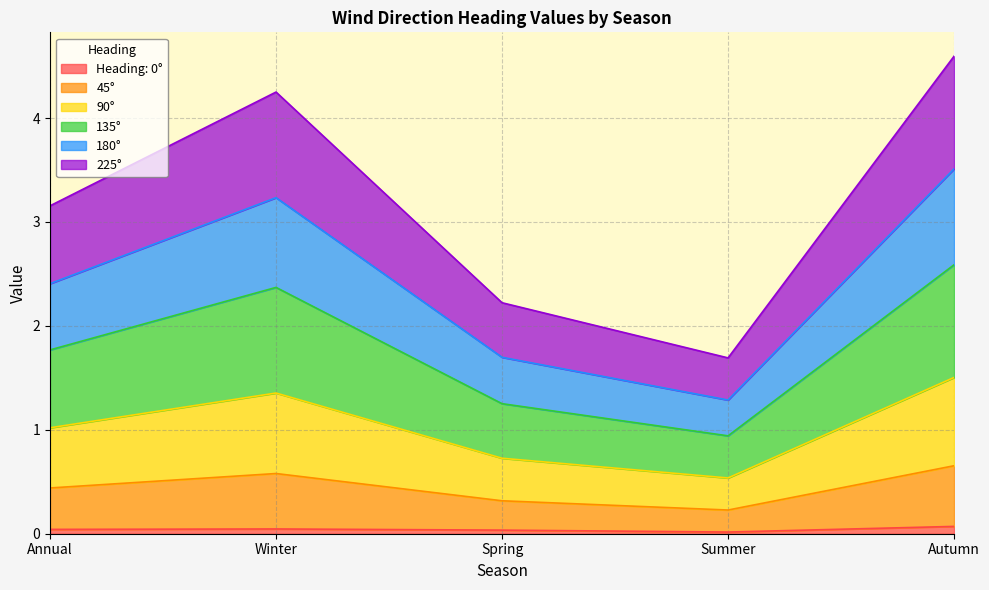

List the labels in order of 225° value, largest first.

Autumn, Winter, Annual, Spring, Summer